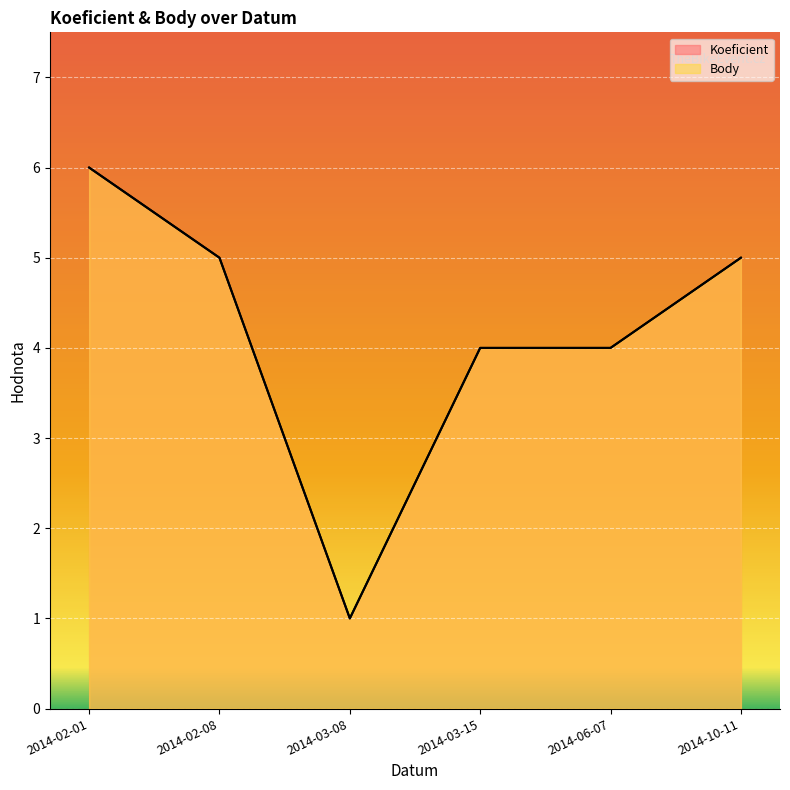

List the labels in order of Koeficient value, smallest first.

2014-03-08, 2014-03-15, 2014-06-07, 2014-02-08, 2014-10-11, 2014-02-01